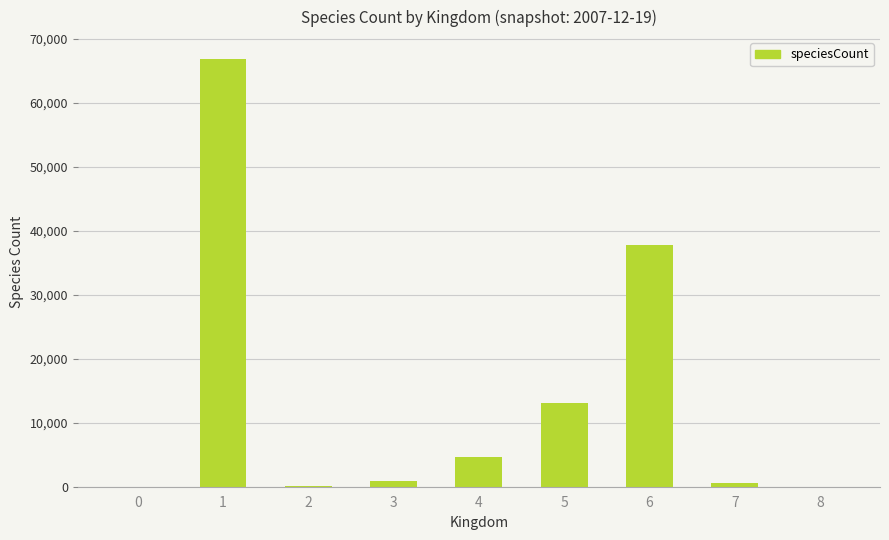

The value at 5 is 20809. True or false?

False